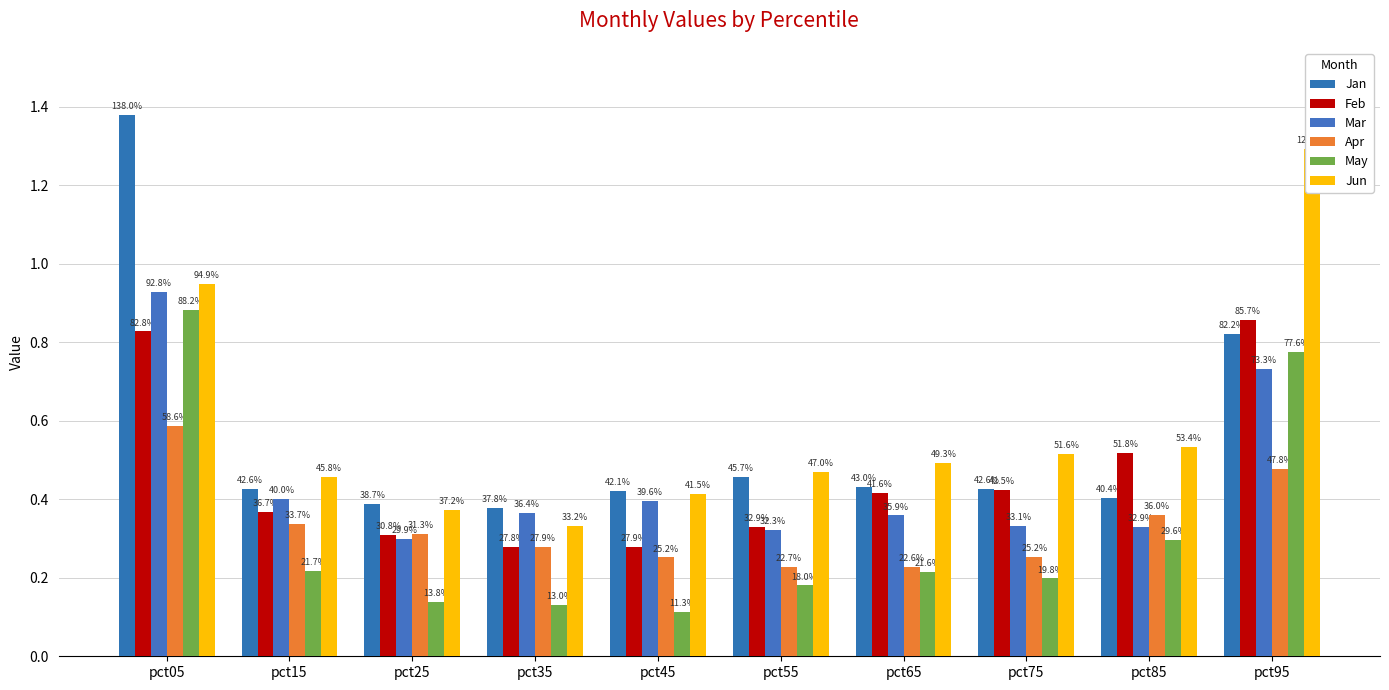

Where is Mar nearest to the value 0?

pct25